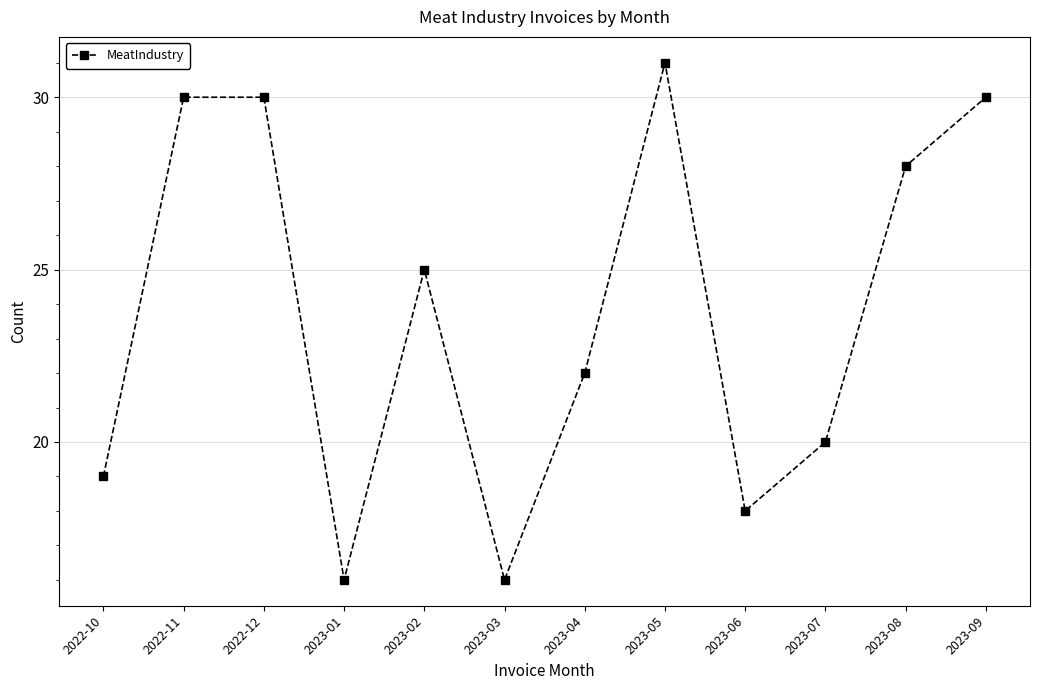

At which label does the data first exceed 25?

2022-11